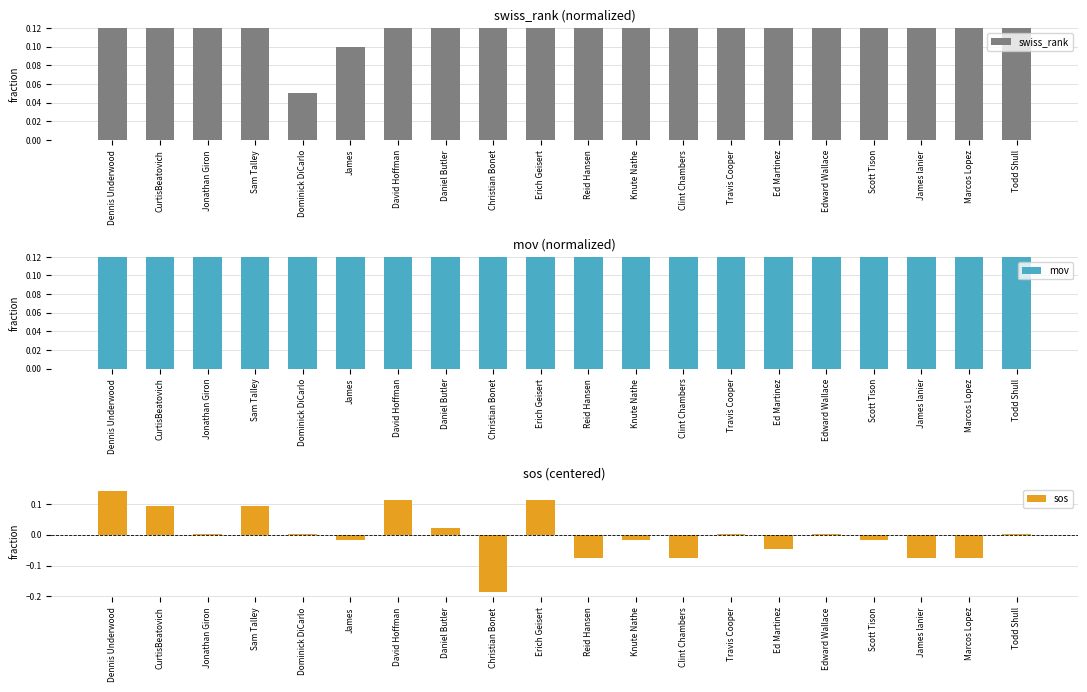

At which label is mov closest to 0?

Todd Shull